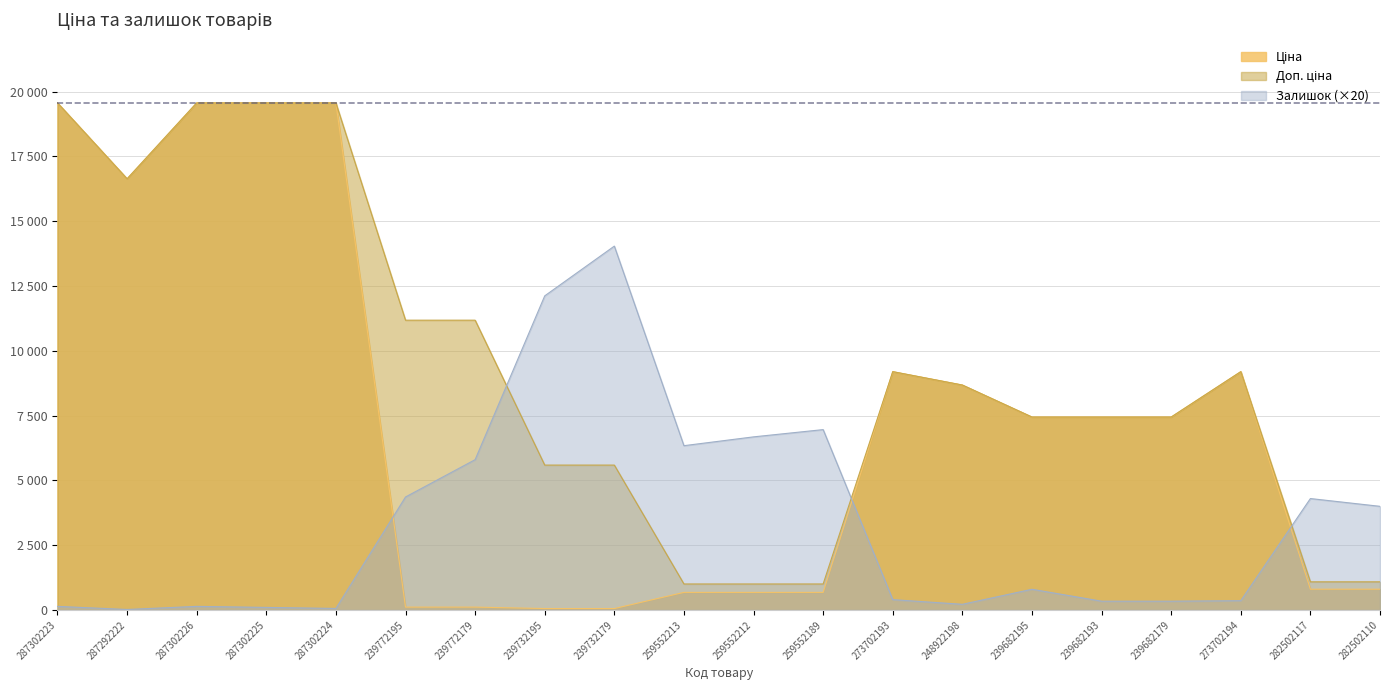

At which category does Залишок reach its first local valley?

287292222